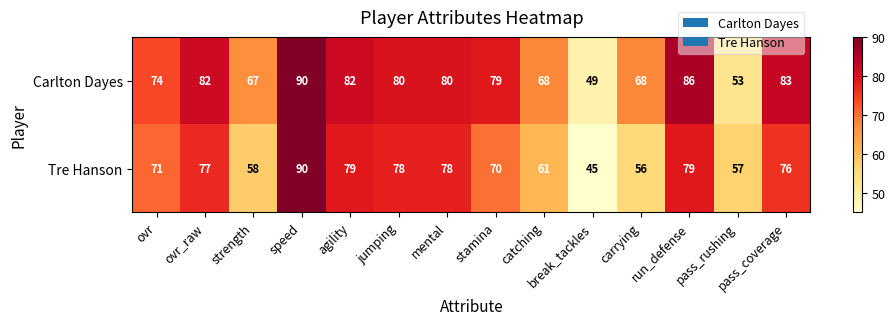

What value does the Tre Hanson series have at strength?

58